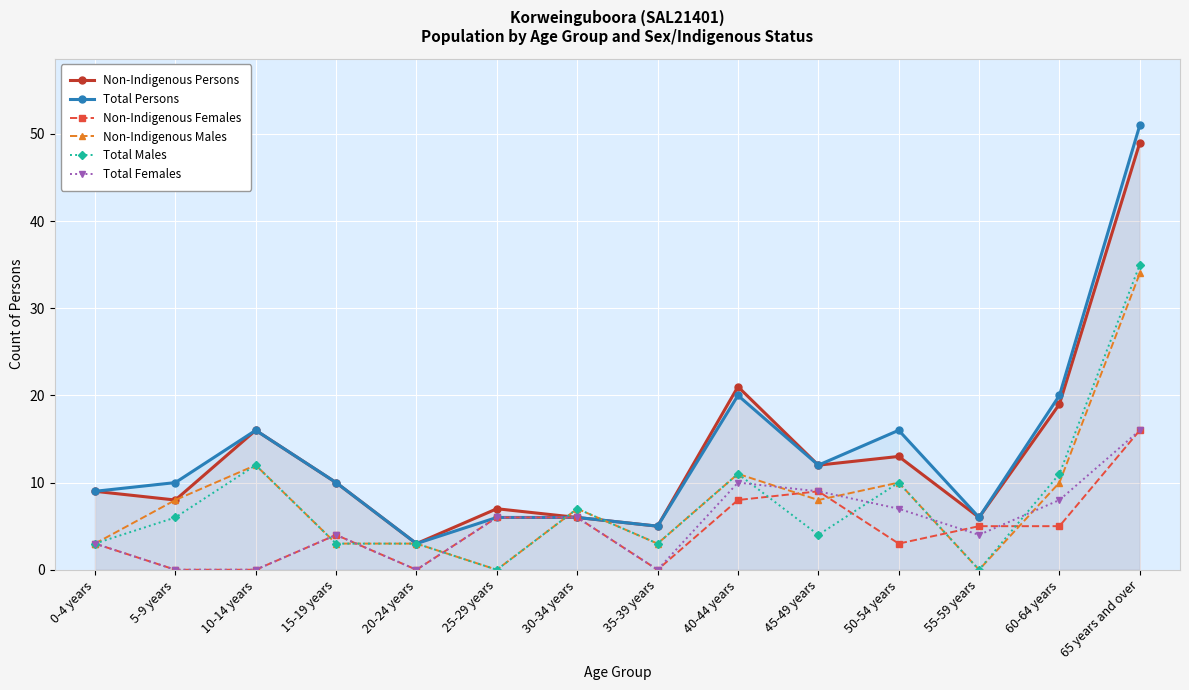

True or false: Total Females has more than 0 points higher than both neighbors.

True